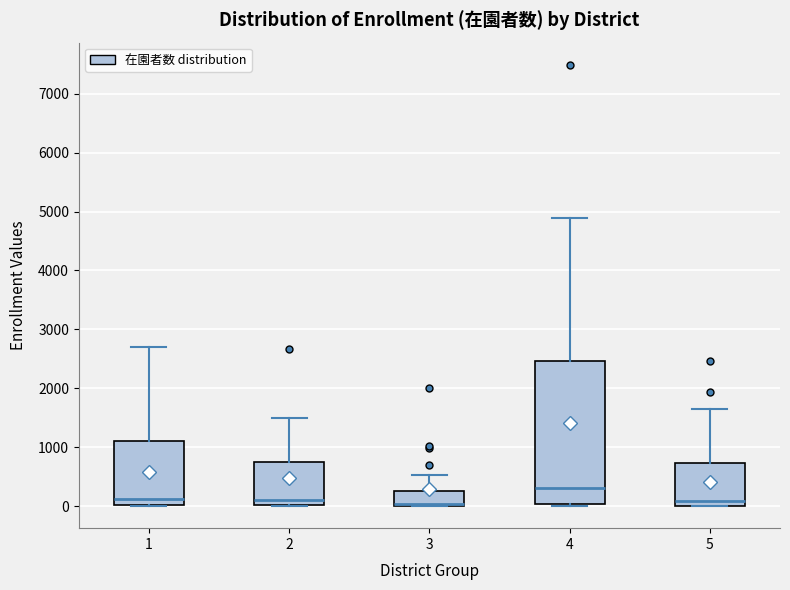

Which box is the tallest, from its lower edge to its upper edge?

4